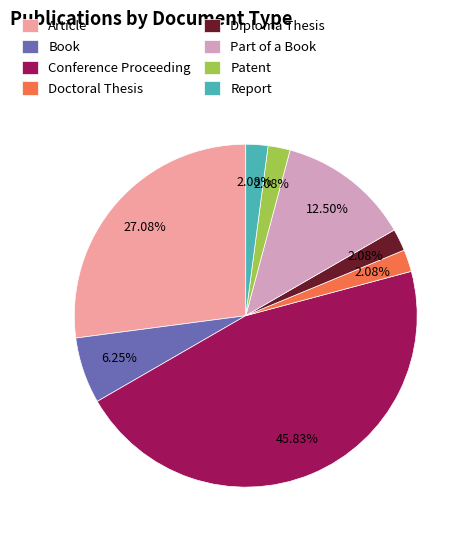

How many segments does this pie chart have?

8